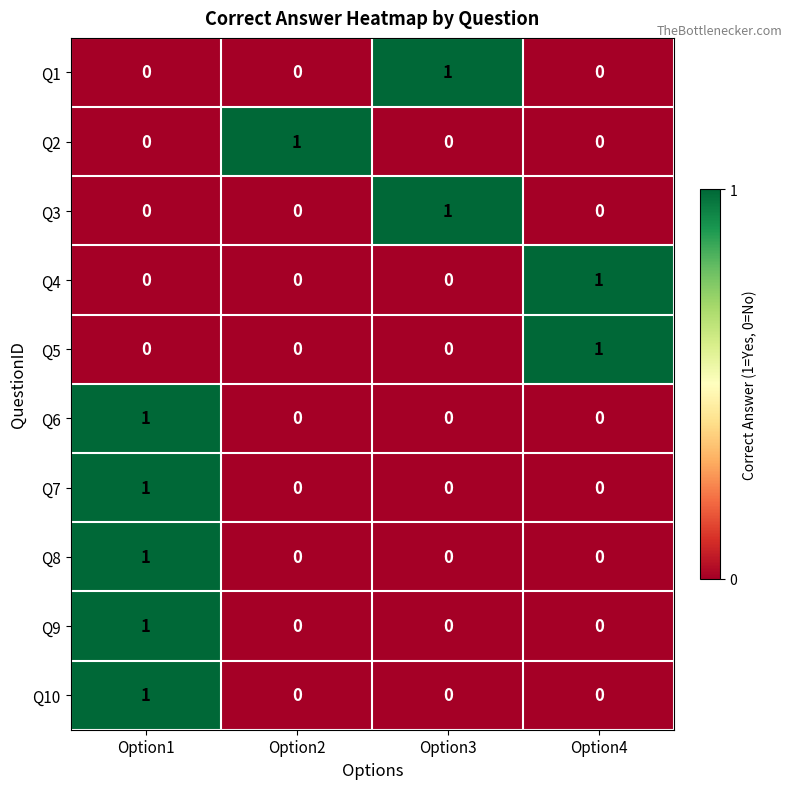

At how many categories does at least one series exceed 0?

4